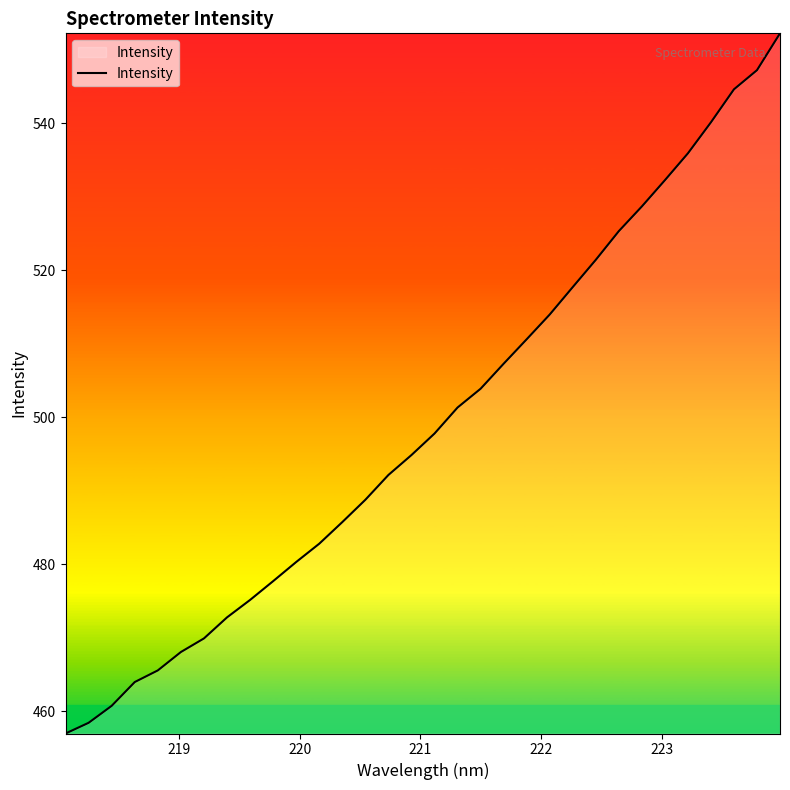

What is the difference between the maximum and minimum values?

95.3